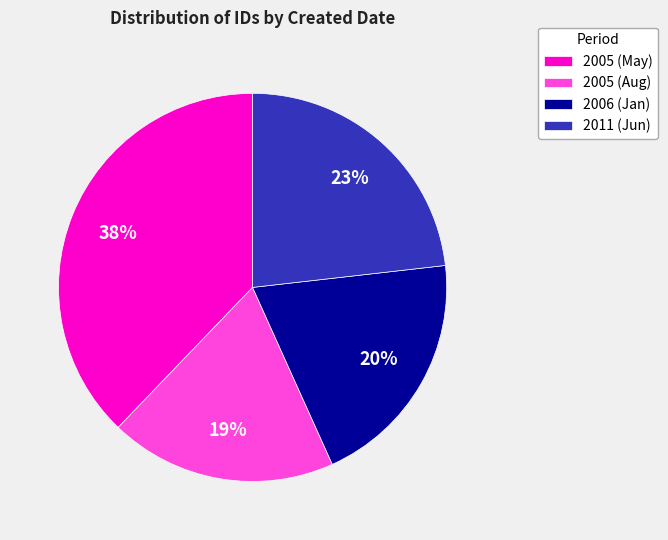

Is the sum of 2005 (May) and 2006 (Jan) greater than half?

Yes